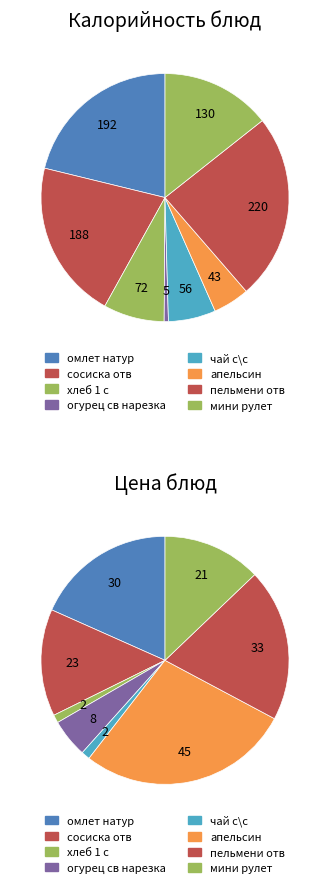

To the nearest percent, what percentage of the pie is хлеб 1 с?

8%